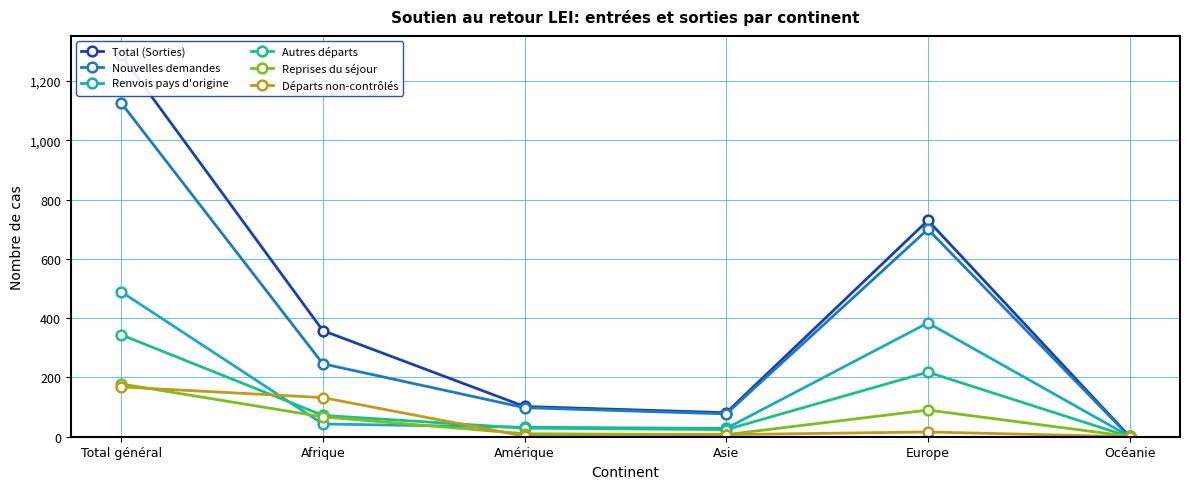

Rank the series at Afrique from highest to lowest value.

Total (Sorties), Nouvelles demandes, Départs non-contrôlés, Autres départs, Reprises du séjour, Renvois pays d'origine